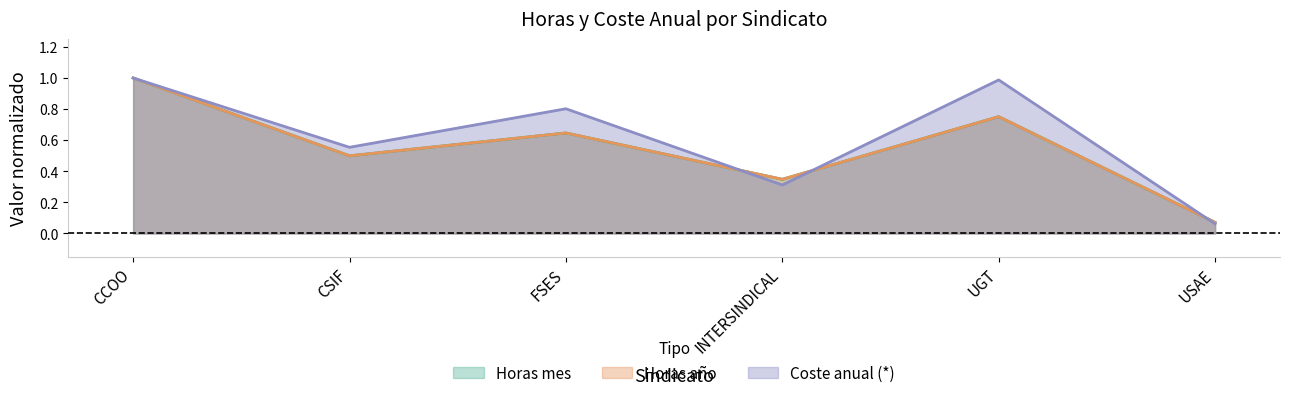

Between UGT and USAE, which series saw the biggest shift?

Coste anual (*)